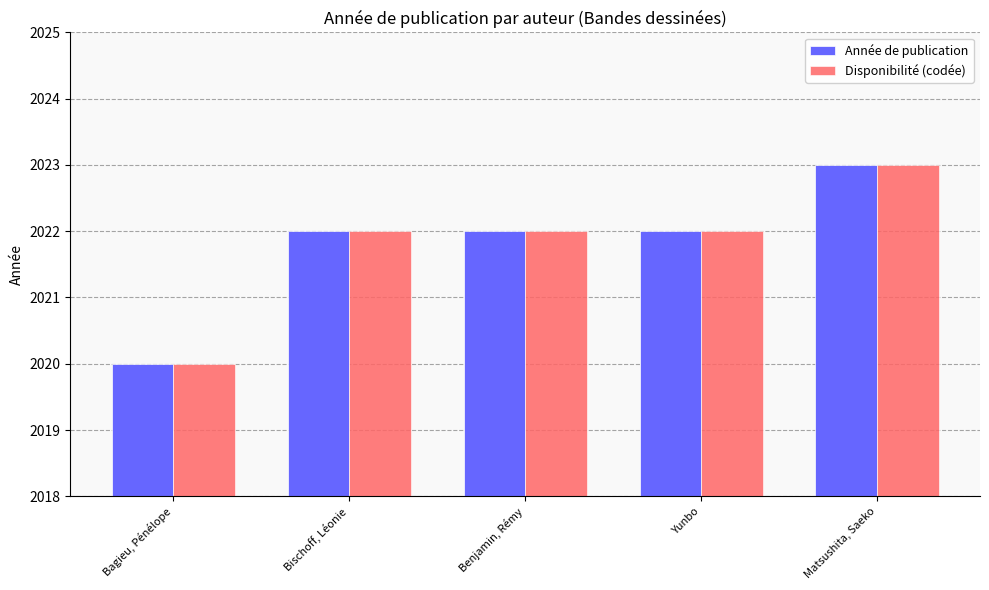

Reading right to left, what are all the values shown in this chart?

Année de publication: 2023	2022	2022	2022	2020
Disponibilité (codée): 2023	2022	2022	2022	2020